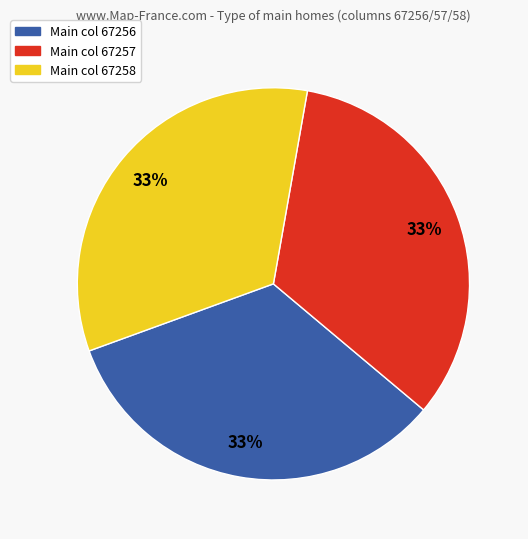

True or false: Main col 67257 accounts for 33% of the total.

True